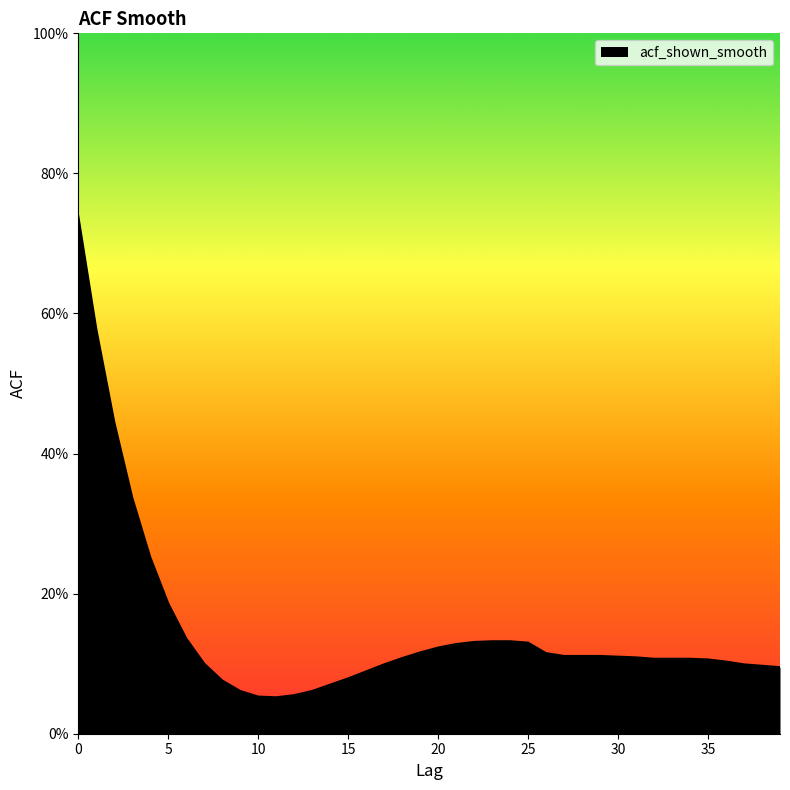

Reading right to left, extract all data points from this chart.

0.1	0.1	0.1	0.1	0.1	0.1	0.1	0.1	0.1	0.1	0.1	0.1	0.1	0.1	0.1	0.1	0.1	0.1	0.1	0.1	0.1	0.1	0.1	0.1	0.1	0.1	0.1	0.1	0.1	0.1	0.1	0.1	0.1	0.1	0.2	0.3	0.3	0.4	0.6	0.7